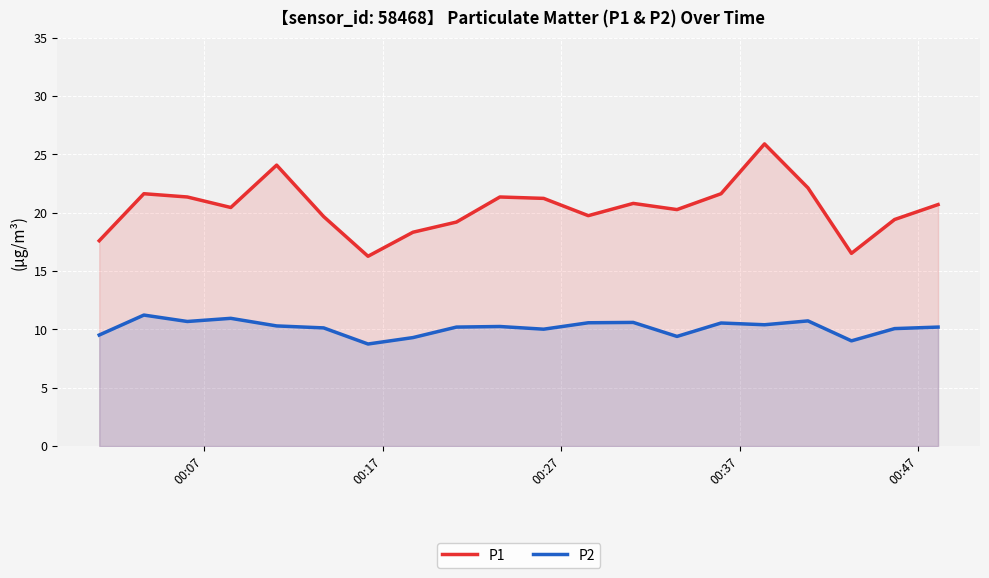

What is the greatest value displayed?

25.9